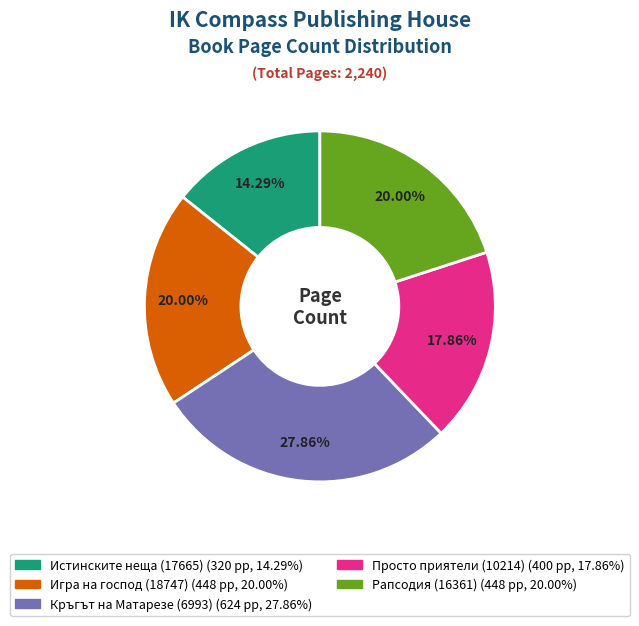

What percentage is the Кръгът на Матарезе (6993) slice, to the nearest percent?

28%